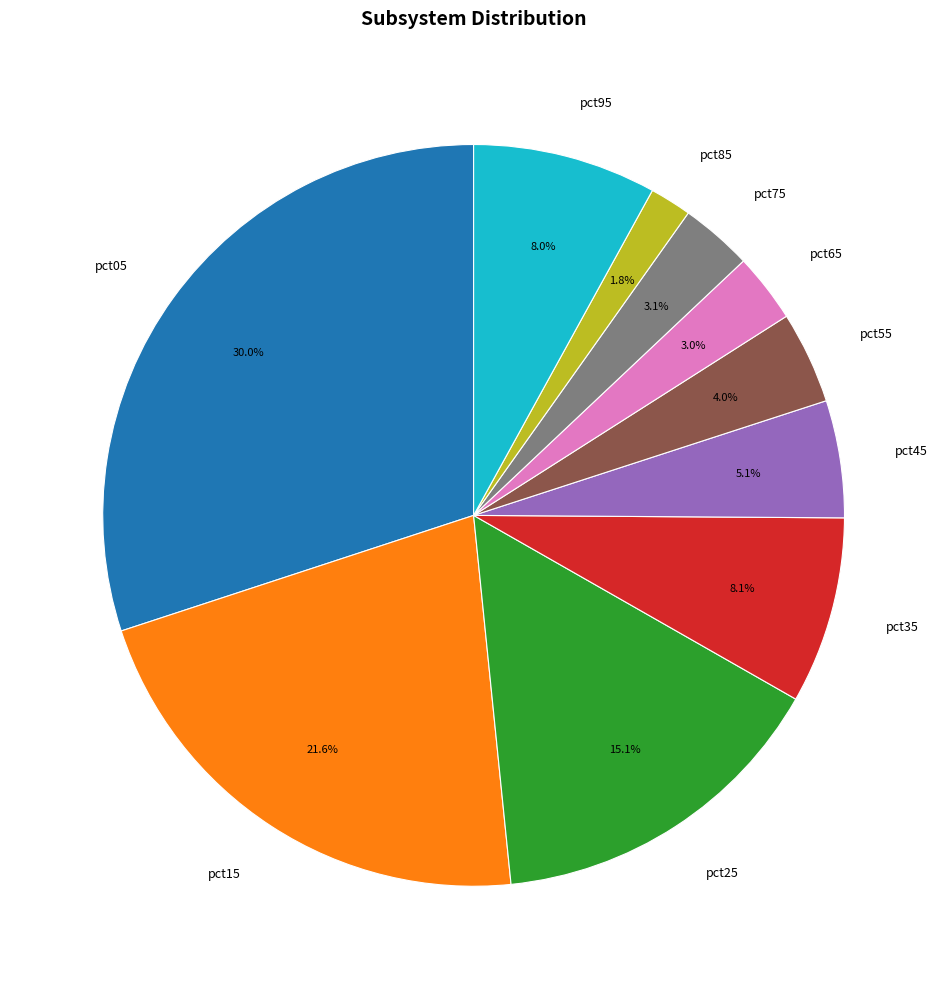

How many slices are in this pie chart?

10